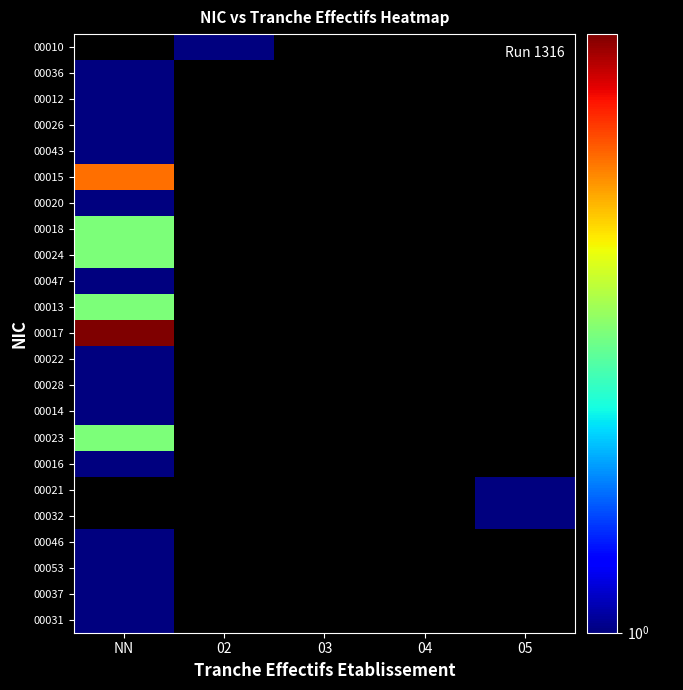

List the labels in order of 00024 value, largest first.

NN, 02, 03, 04, 05